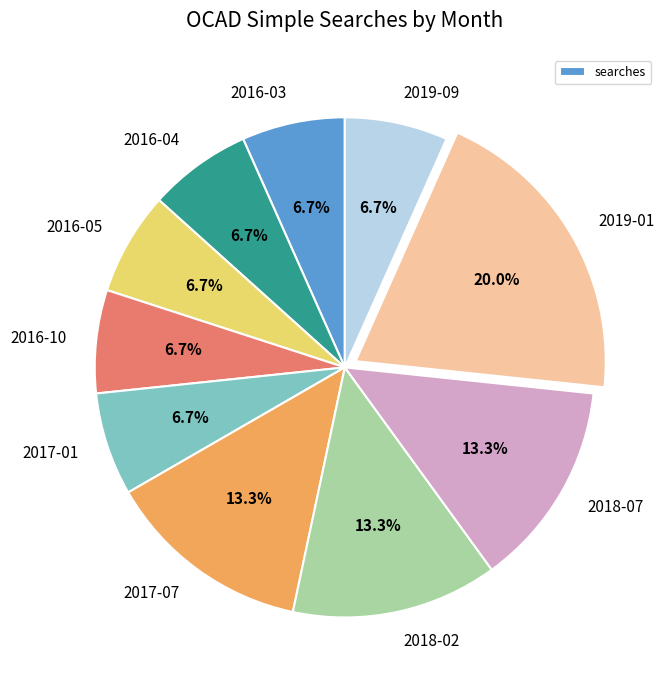

How many segments does this pie chart have?

10